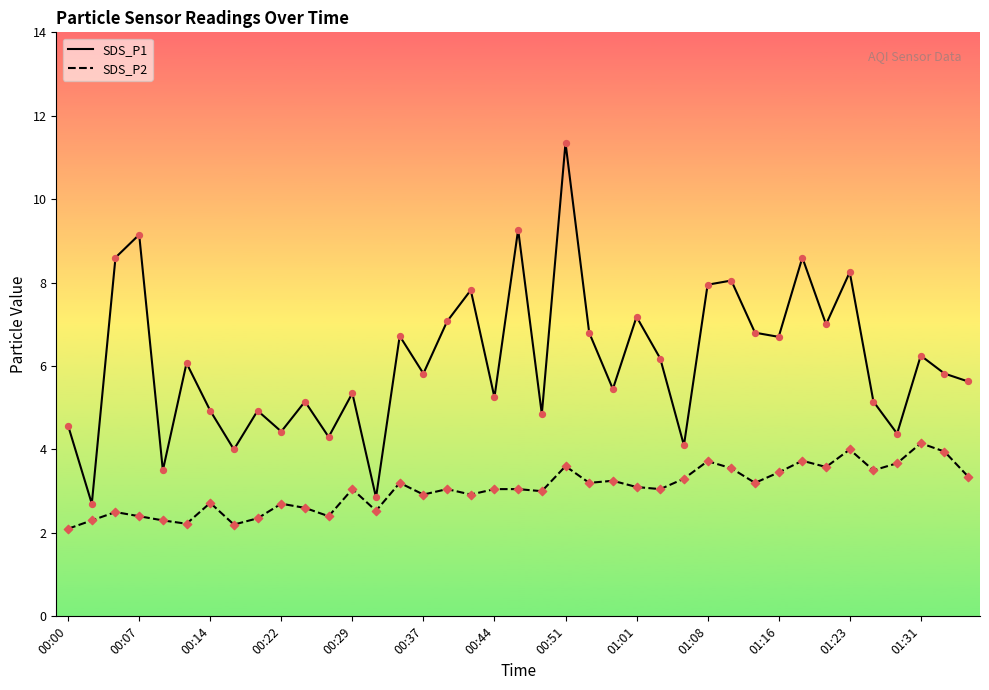

Which series has the largest range (max minus min)?

SDS_P1